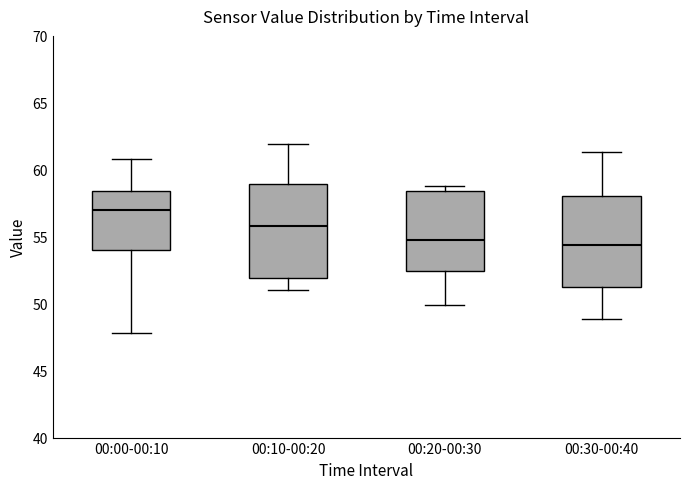

Where does the upper whisker of the box for 00:00-00:10 end on the y-axis? The values are not printed on the chart, so give them approximately, as read against the axis.

61.0